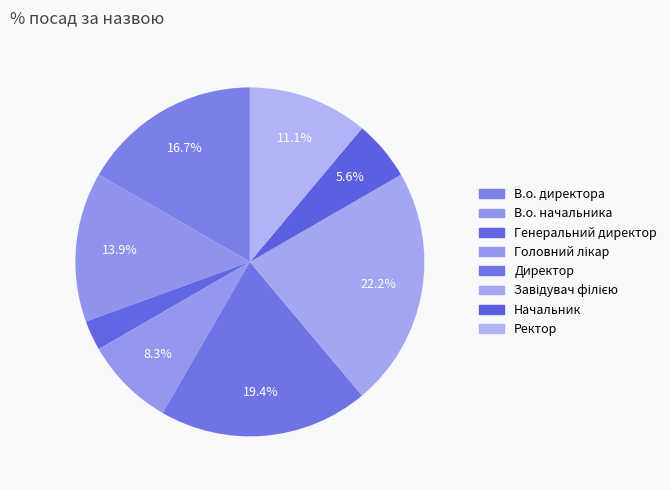

What is the largest slice in the pie chart?

Завідувач філією